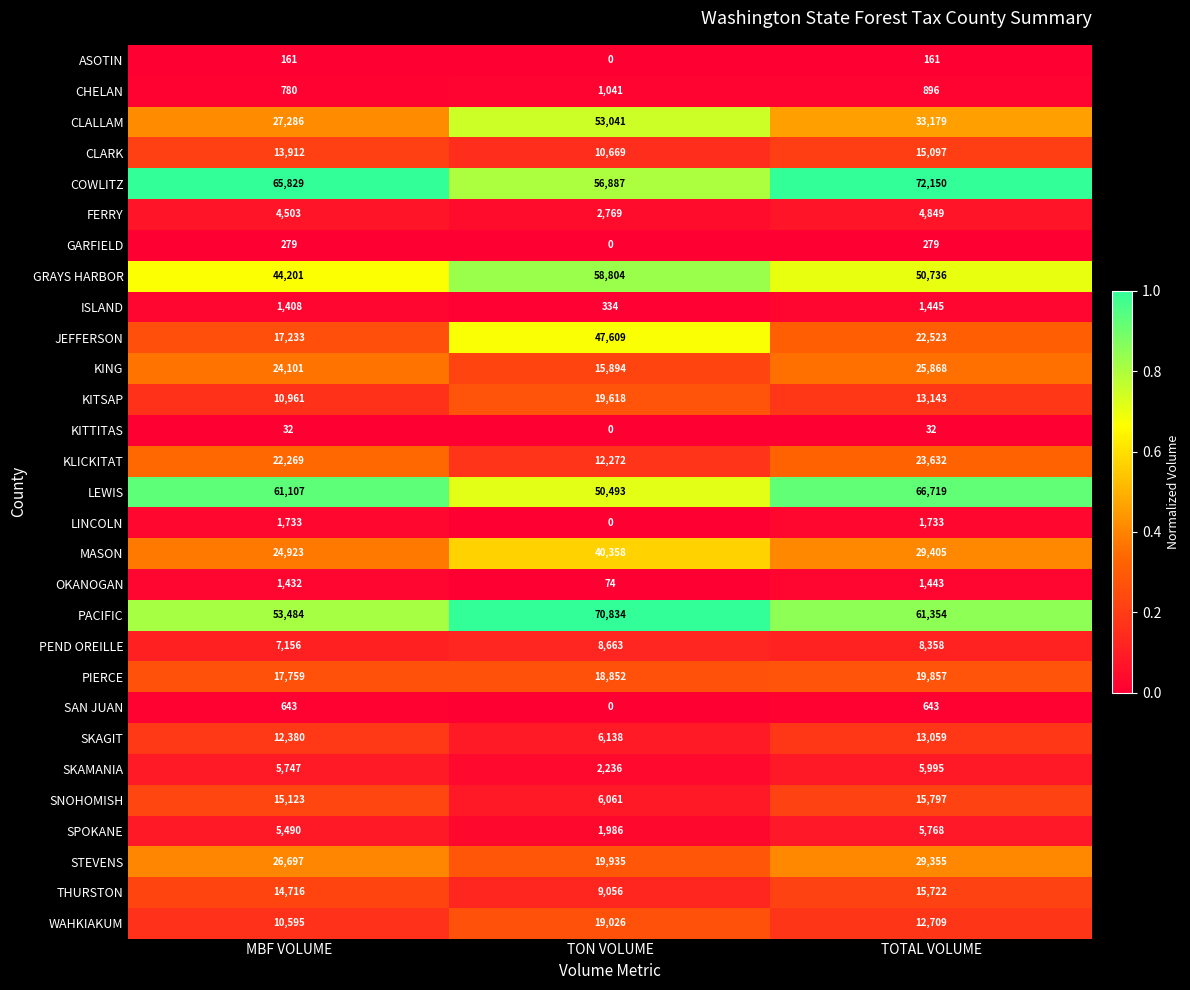

Between MBF VOLUME and TOTAL VOLUME, which series saw the biggest shift?

PACIFIC